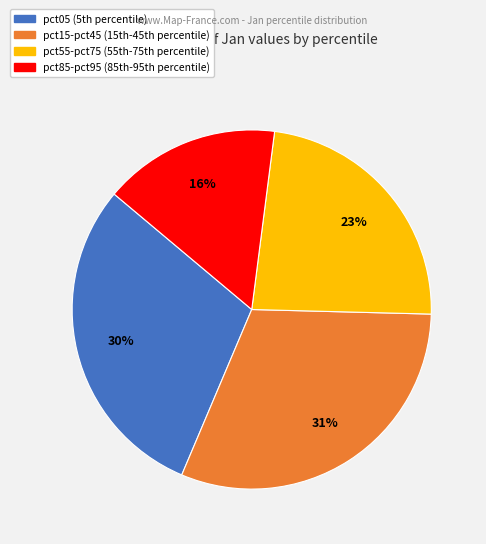

To the nearest percent, what is the average slice percentage?

25%